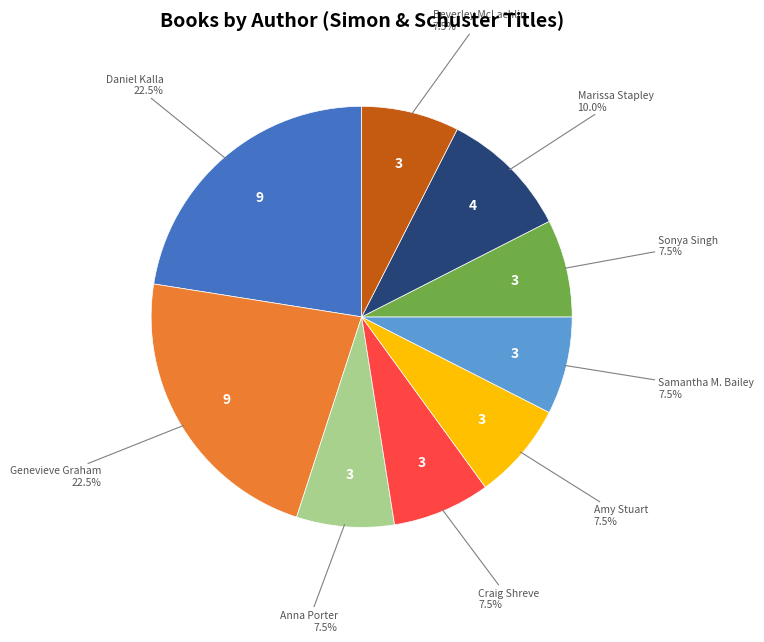

To the nearest percent, what portion does Marissa Stapley represent?

10%